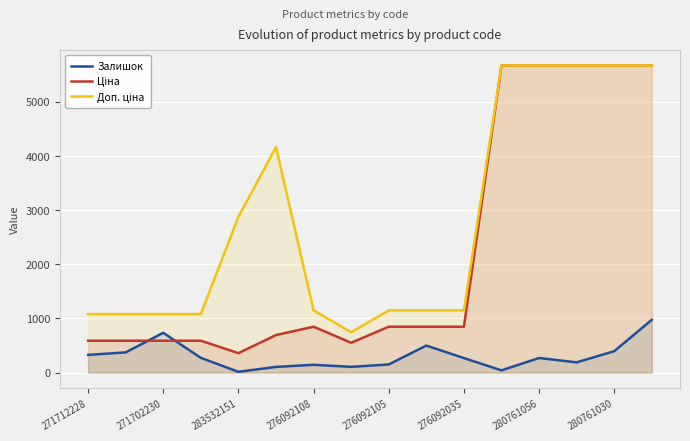

Count the number of categories in the chart.

16